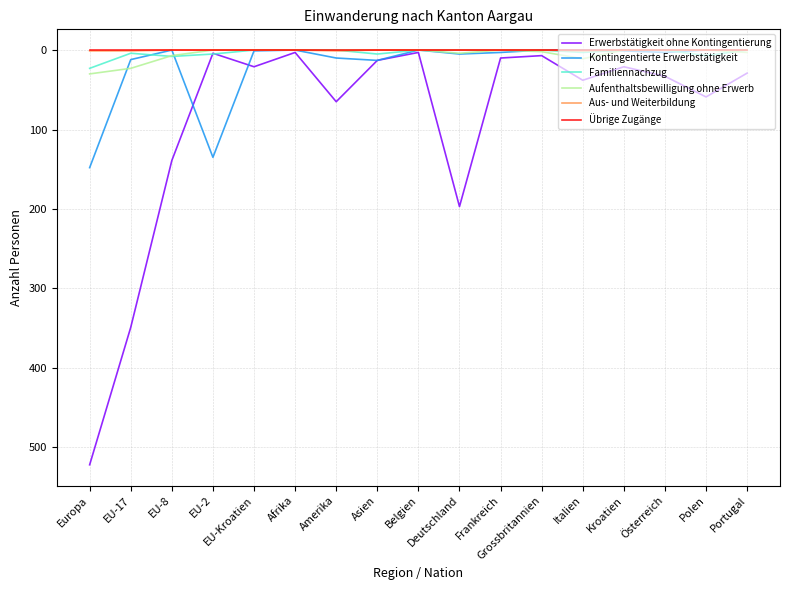

Does the chart display data point markers on the line(s)?

No